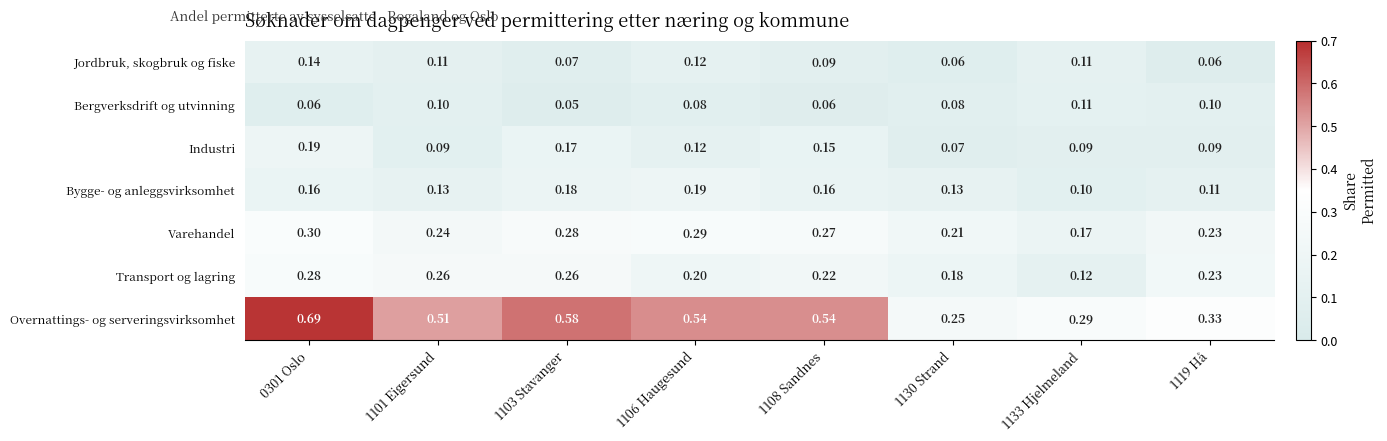

Which series has the largest total across all categories?

Overnattings- og serveringsvirksomhet